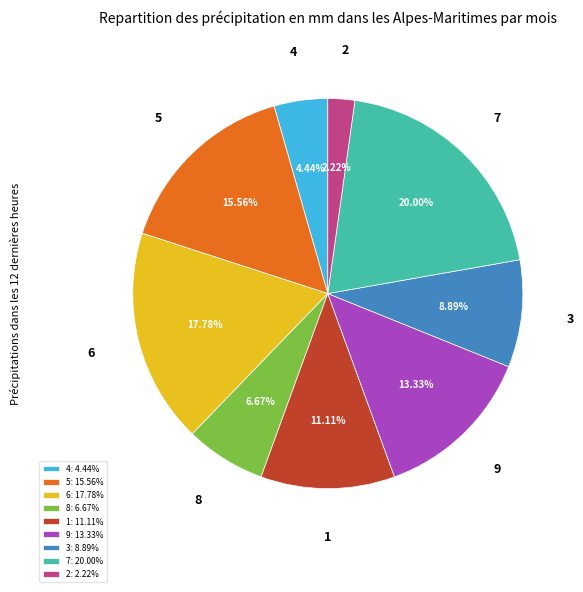

Does any single category account for the majority?

No